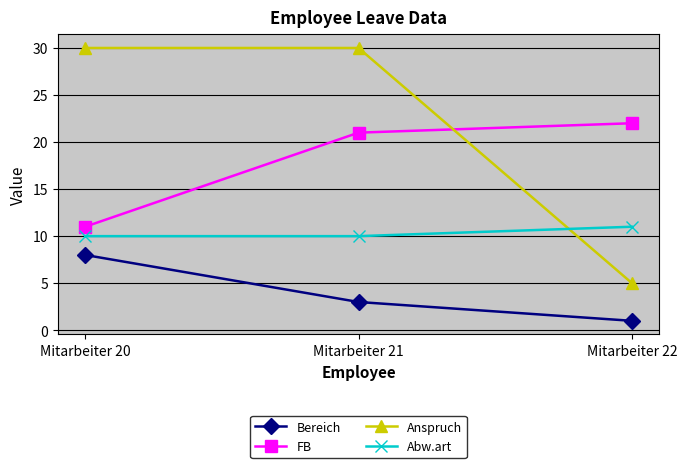

What is the approximate value of Bereich at Mitarbeiter 20?

8